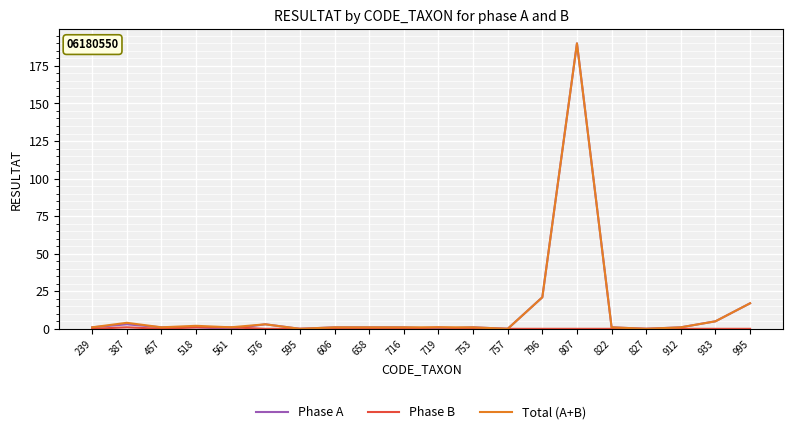

What is the maximum value for Total (A+B)?

190